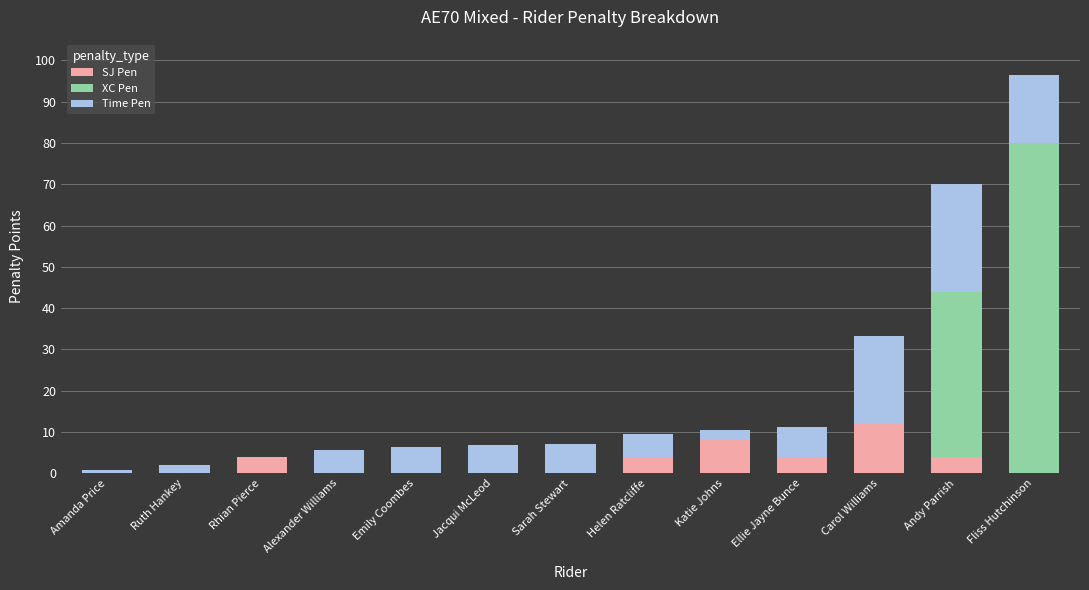

The value of SJ Pen at Fliss Hutchinson is 6.4. True or false?

False